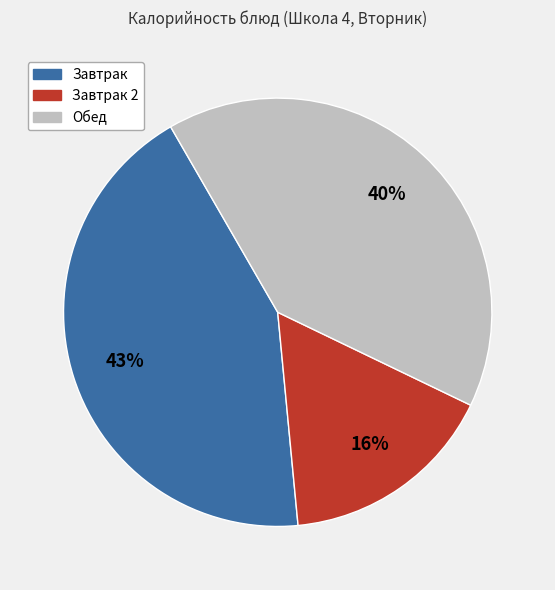

To the nearest percent, what is the average slice percentage?

33%